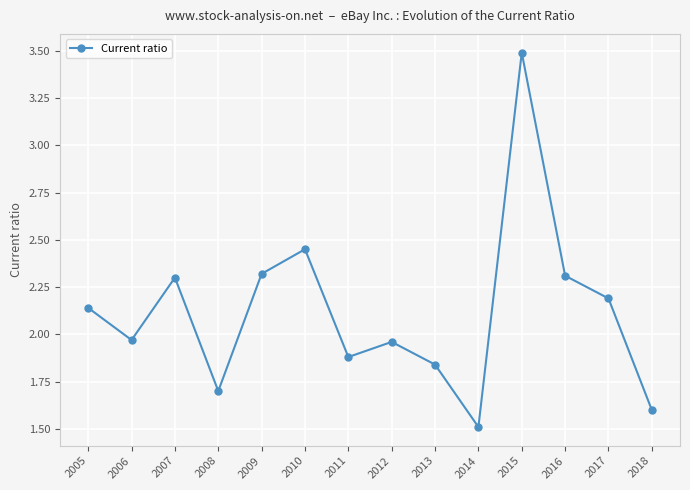

What is the value of the 14th point from the left?

1.6